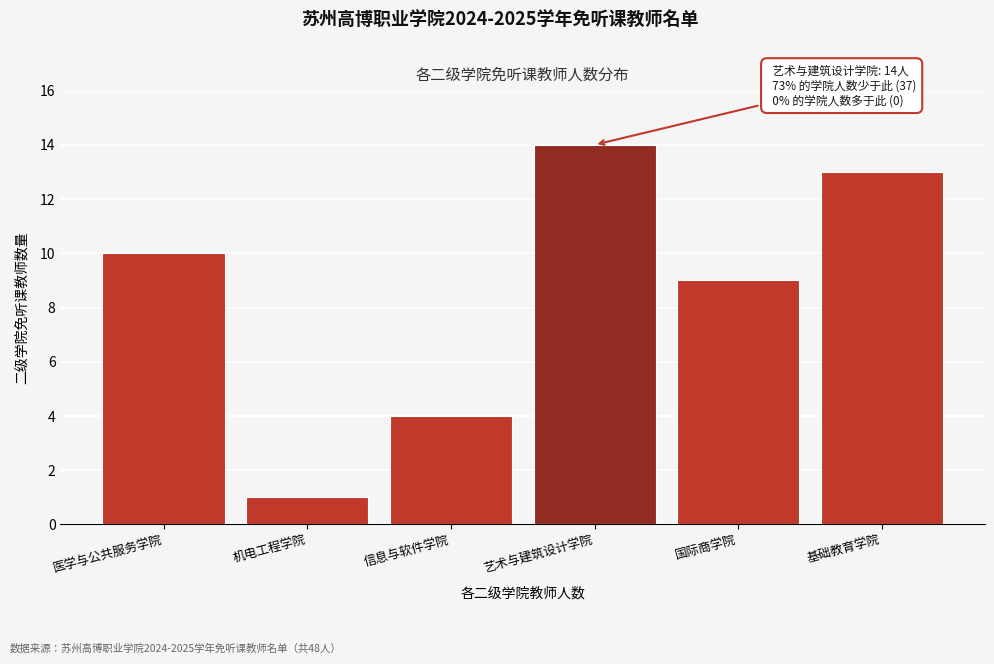

Reading left to right, list all the values displayed in this chart.

10	1	4	14	9	13